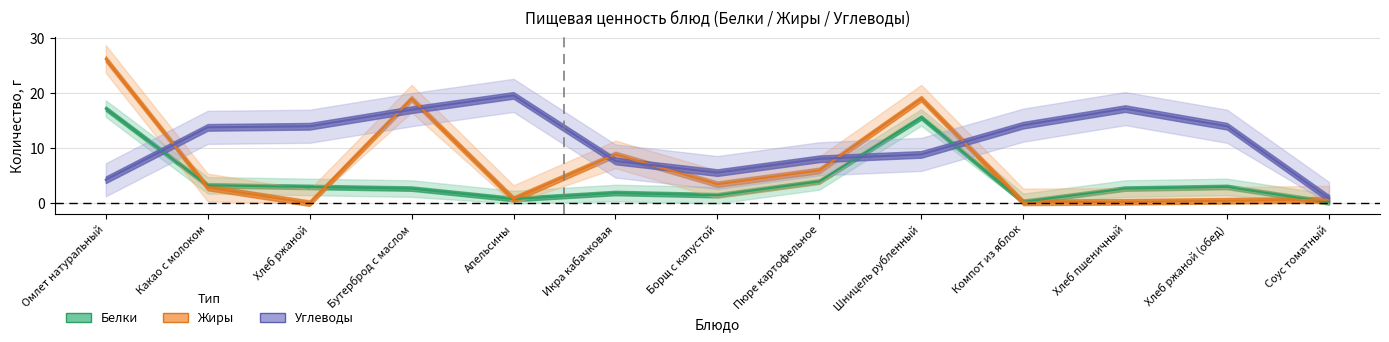

How many data points in Белки are less than 2?

5